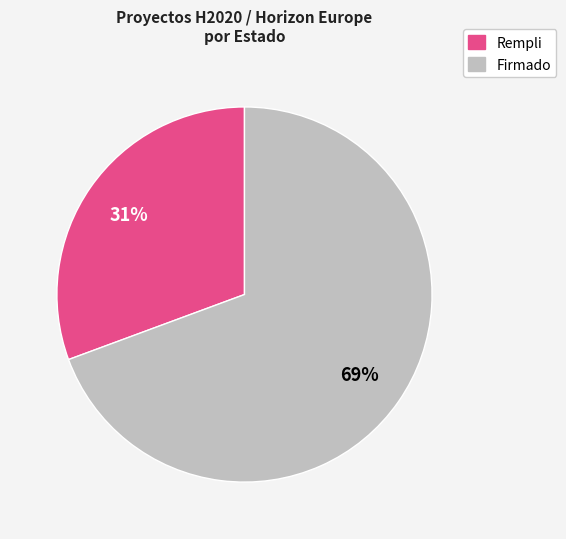

Is there any slice that represents more than half of the pie?

Yes